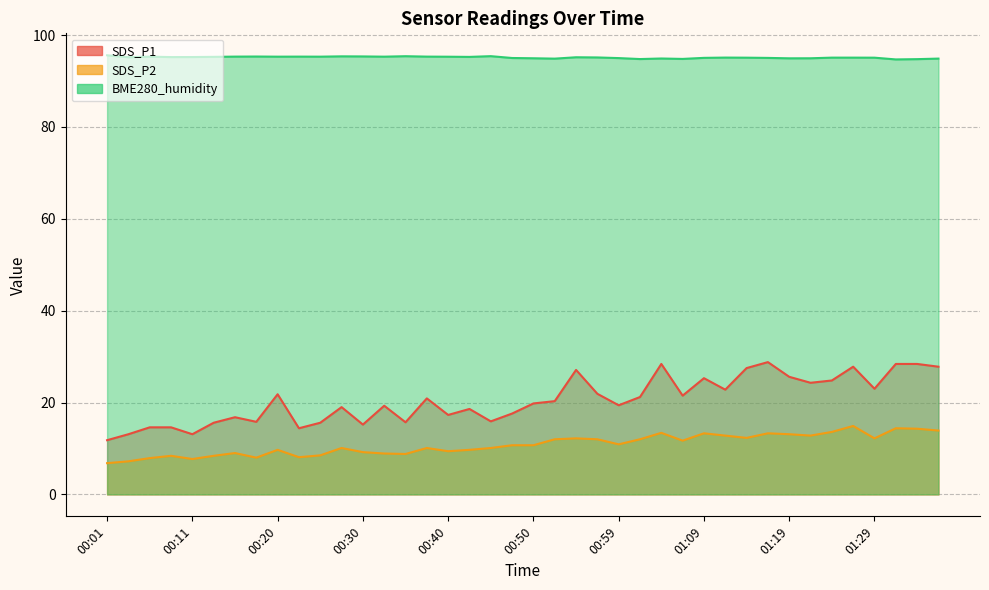

True or false: SDS_P2 has a value of 8.4 at 00:08.

True